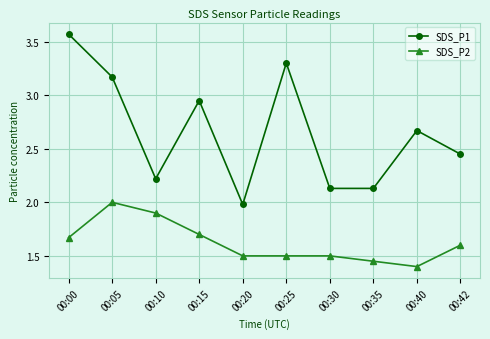

True or false: SDS_P1 and SDS_P2 intersect in this chart.

False